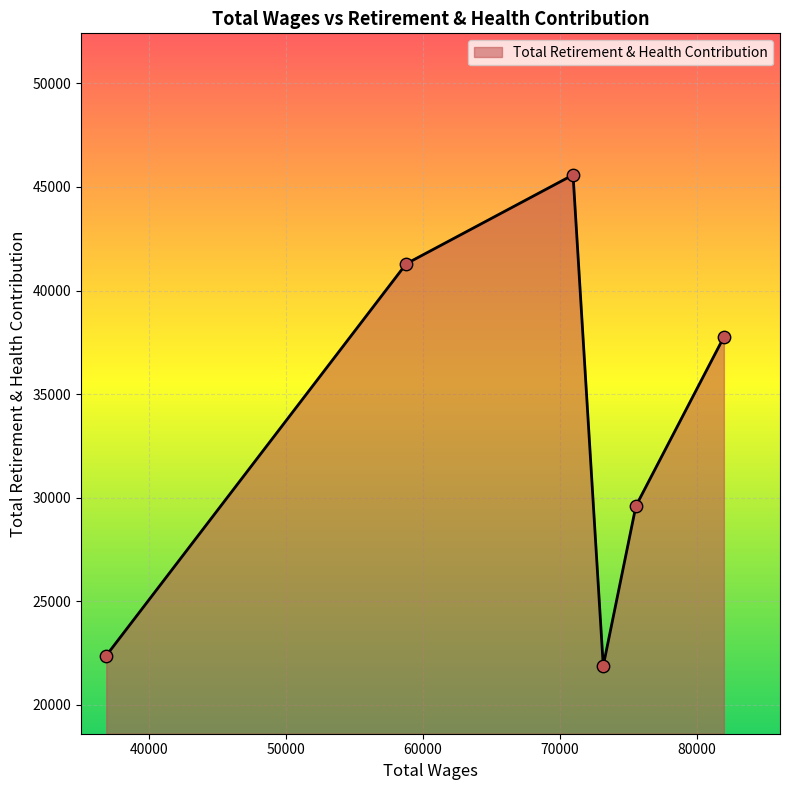

What is the greatest value displayed?

45585